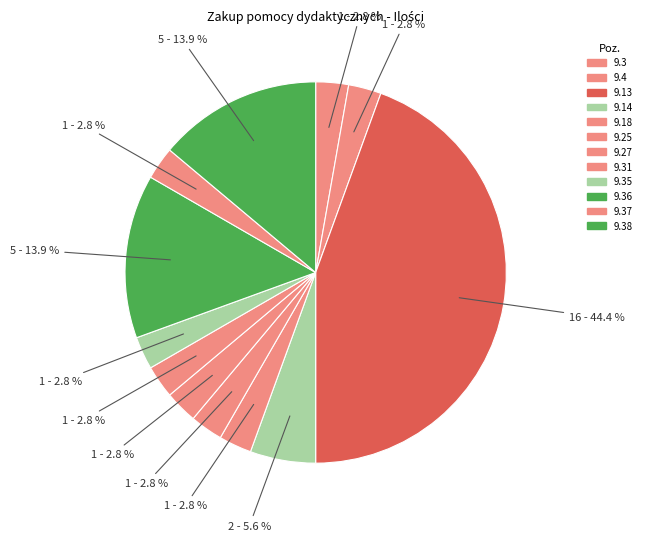

Is there any slice that represents more than half of the pie?

No